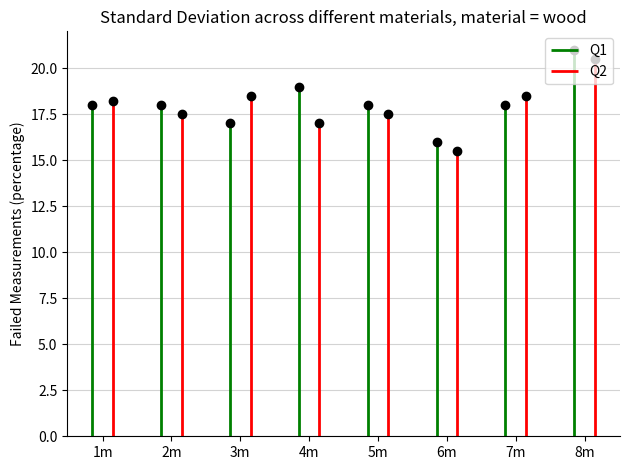

The value of Q2 at 1m is -7.5. True or false?

False